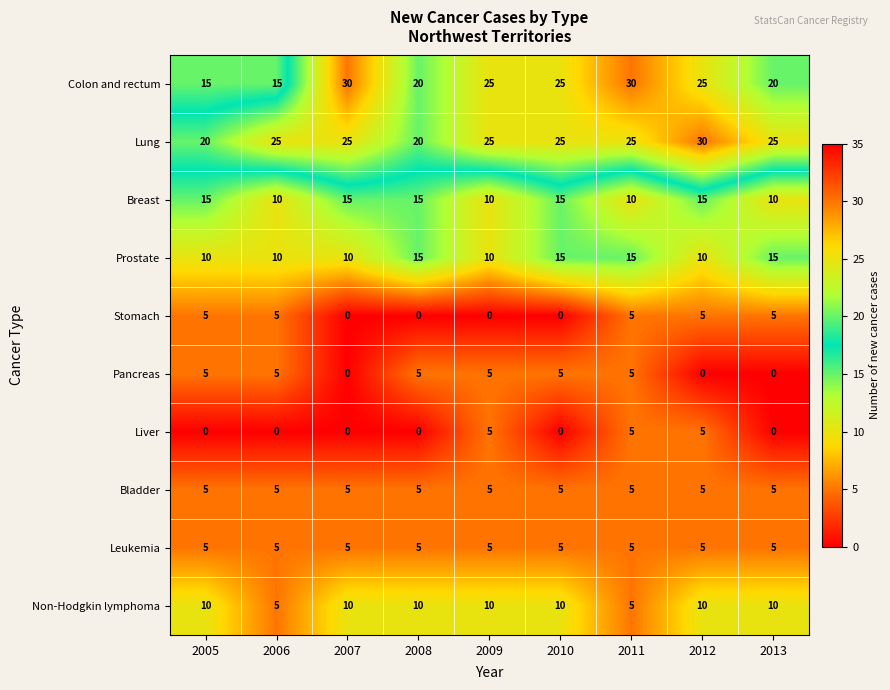

What is the total value across all series at 2007?

100